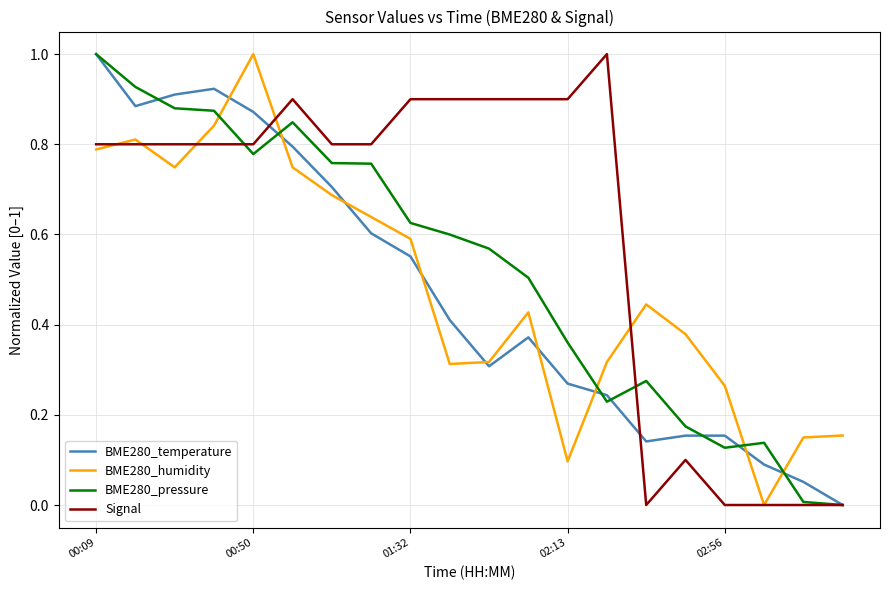

Which series has the largest total across all categories?

Signal